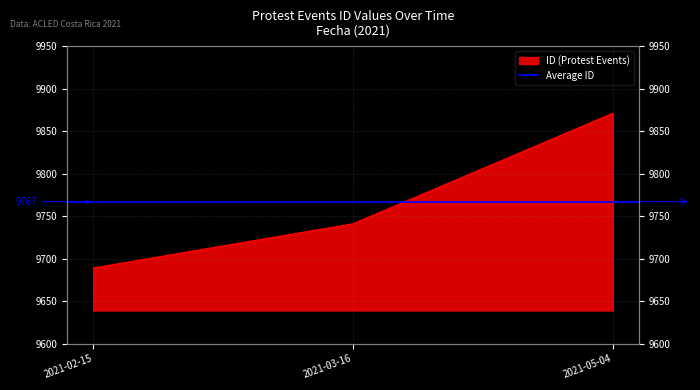

What value does the data have at 2021-03-16?

9741